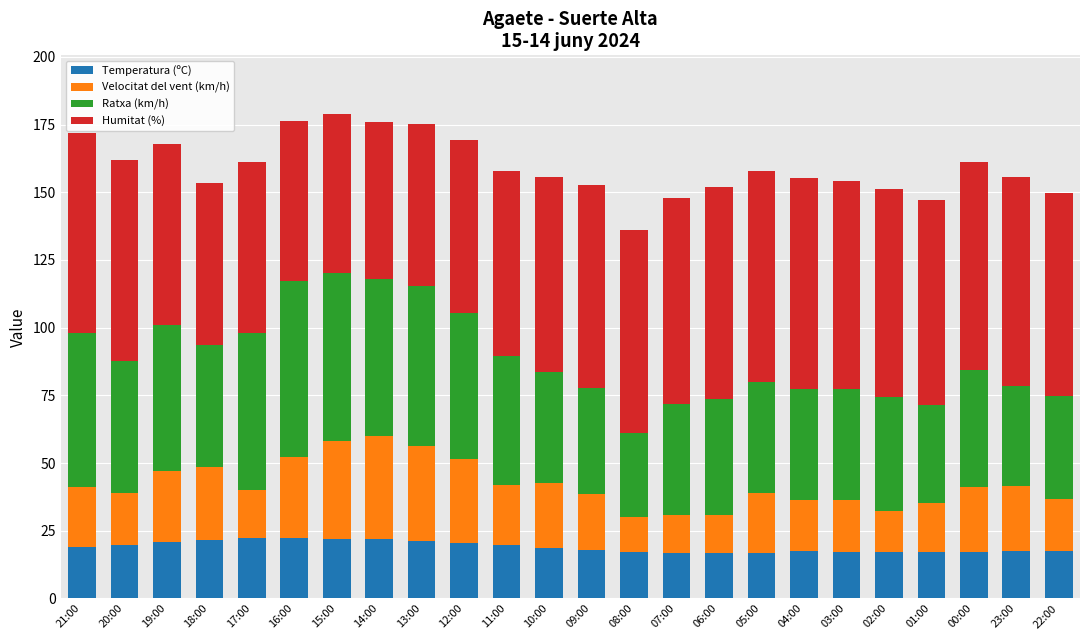

What is the minimum value for Temperatura (ºC)?

16.8